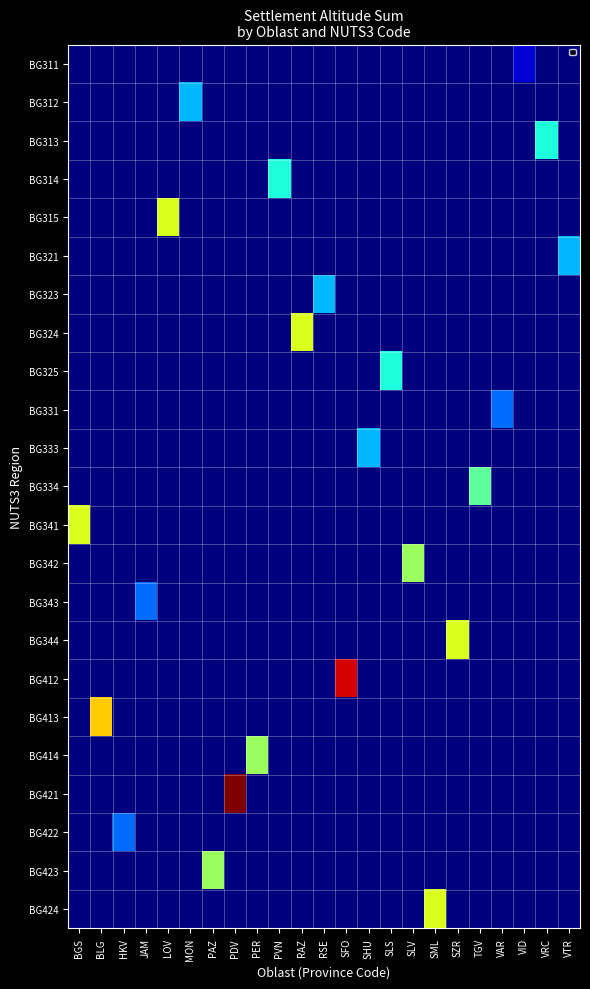

Rank the series by their maximum value, from lowest to highest.

BG311, BG331, BG343, BG422, BG312, BG321, BG323, BG333, BG313, BG314, BG325, BG334, BG342, BG414, BG423, BG315, BG324, BG341, BG344, BG424, BG413, BG412, BG421